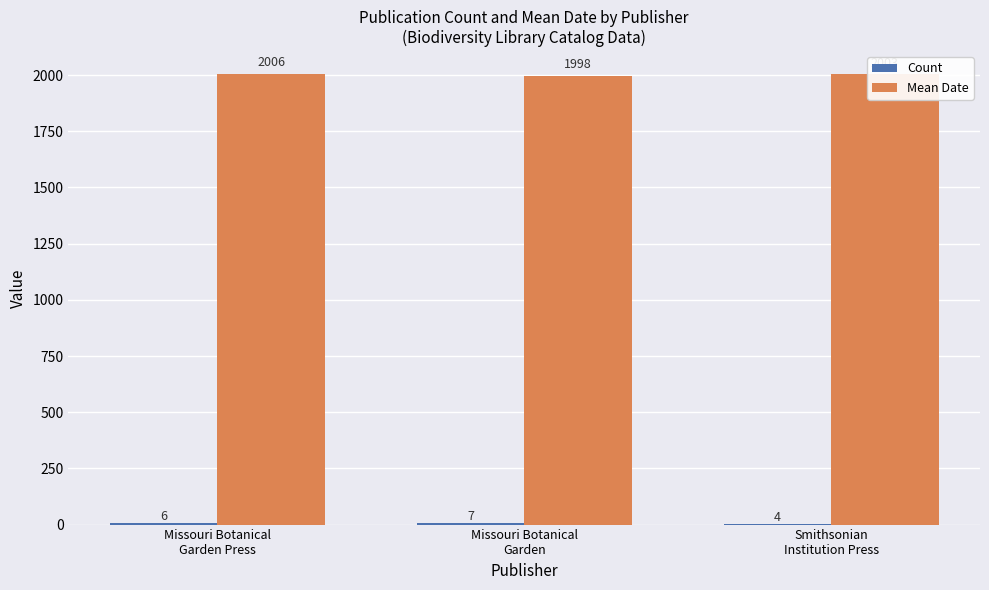

What is the greatest value displayed?

2006